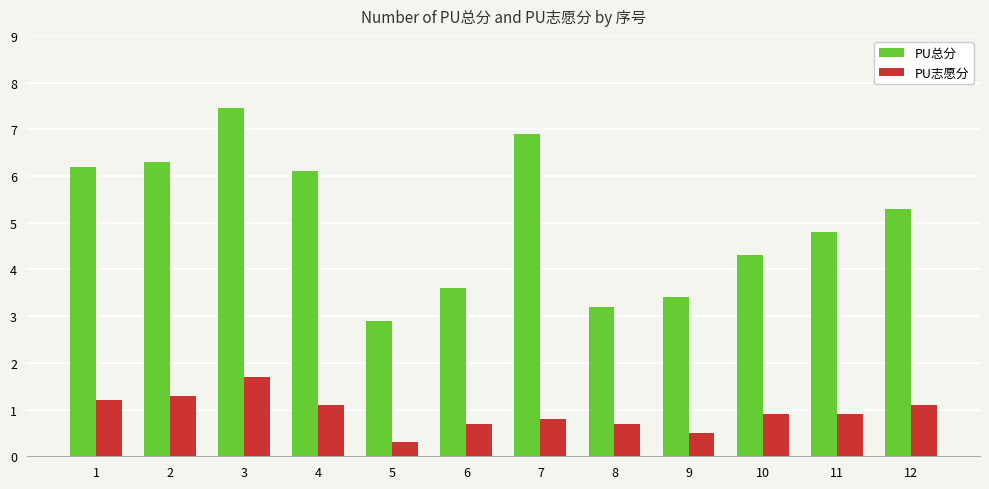

Which label corresponds to the smallest value in the chart?

5